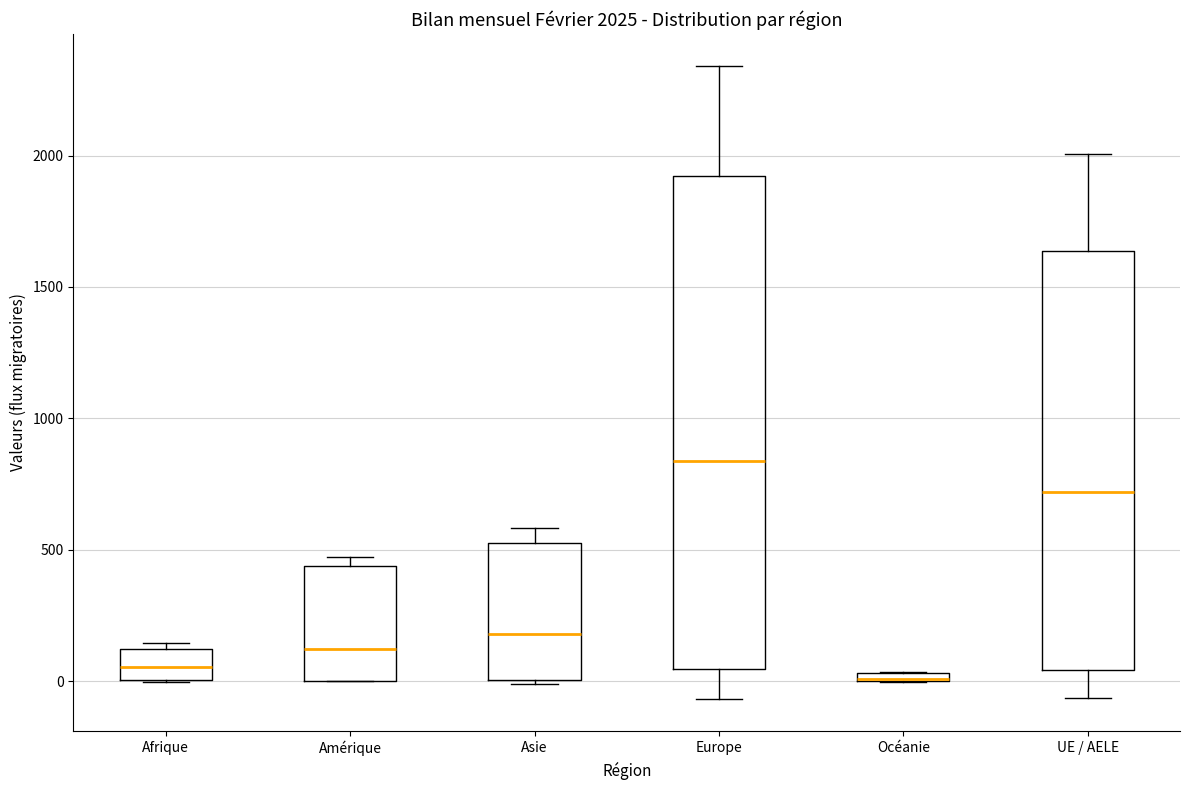

Comparing the boxes themselves (not the whiskers), which one is the tallest?

Europe